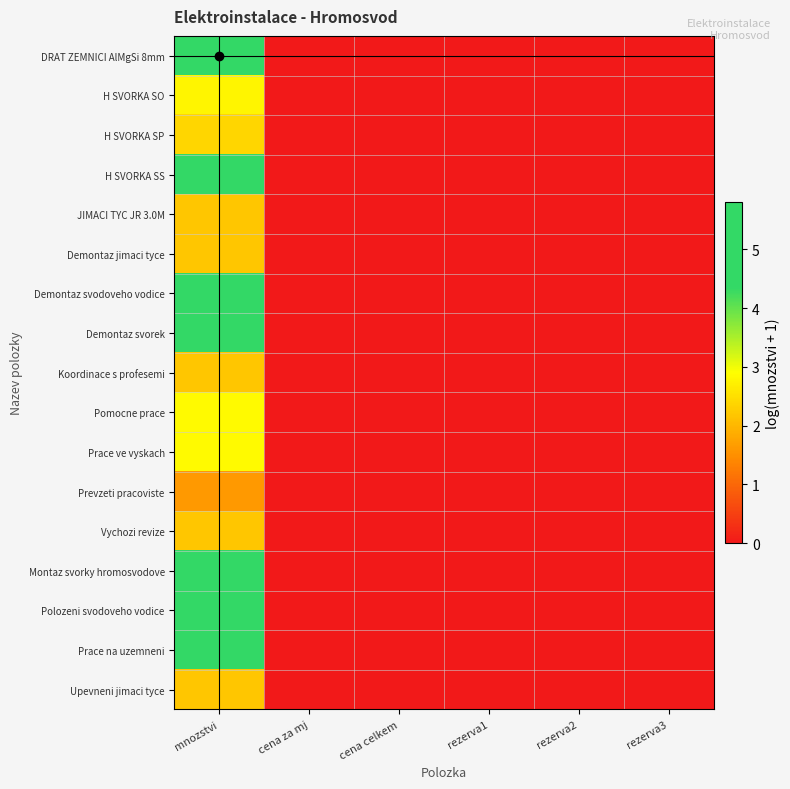

Which series changed the most between rezerva1 and rezerva2?

DRAT ZEMNICI AlMgSi 8mm